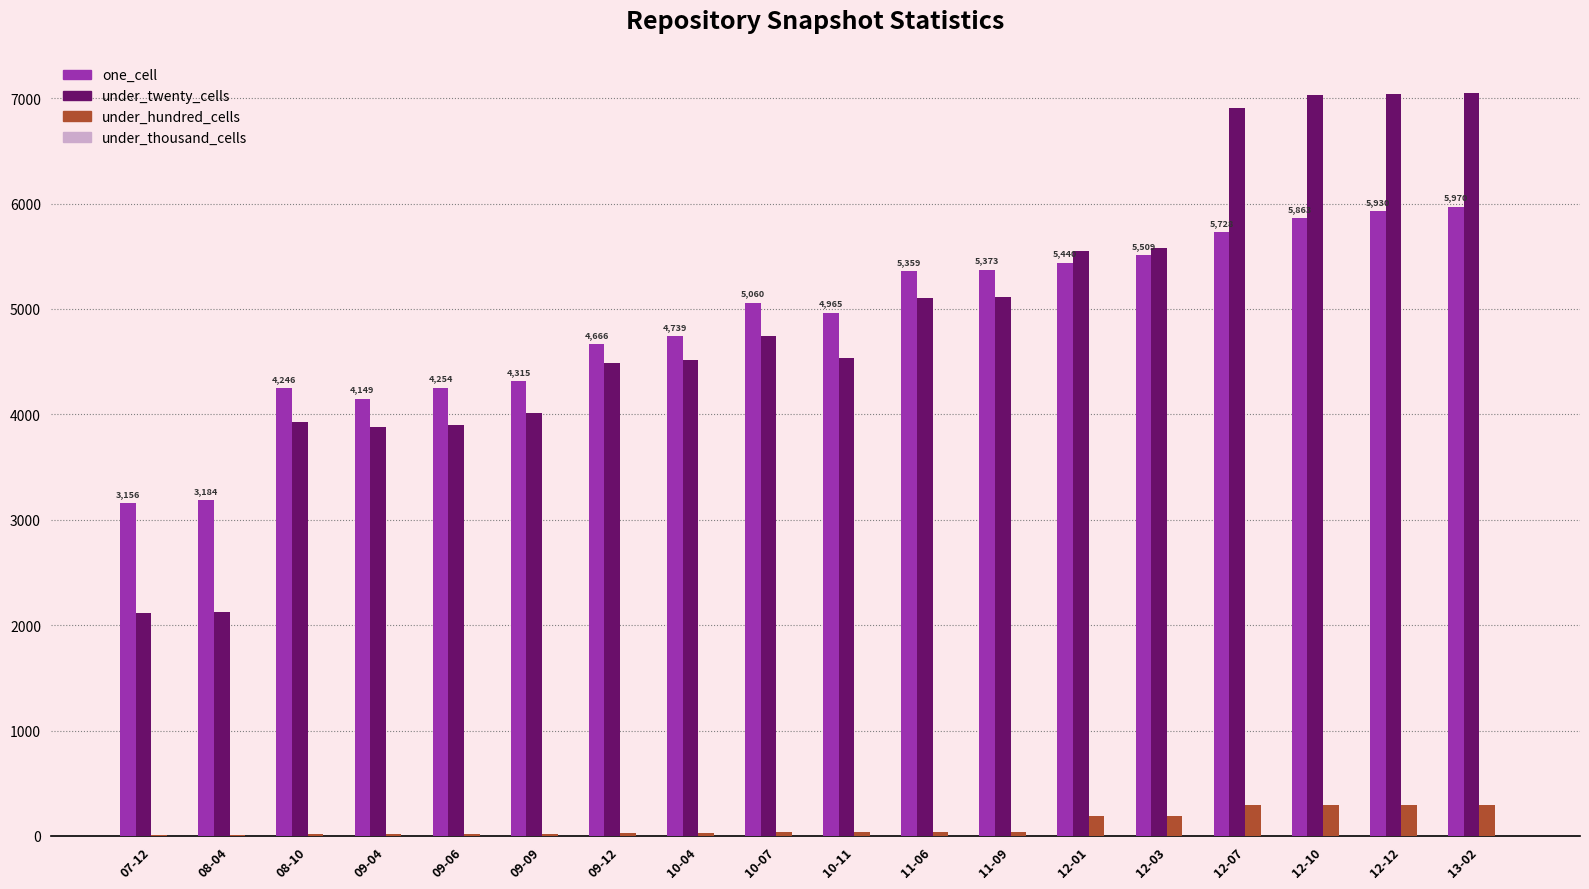

Which series changed the most between 09-06 and 11-09?

under_twenty_cells